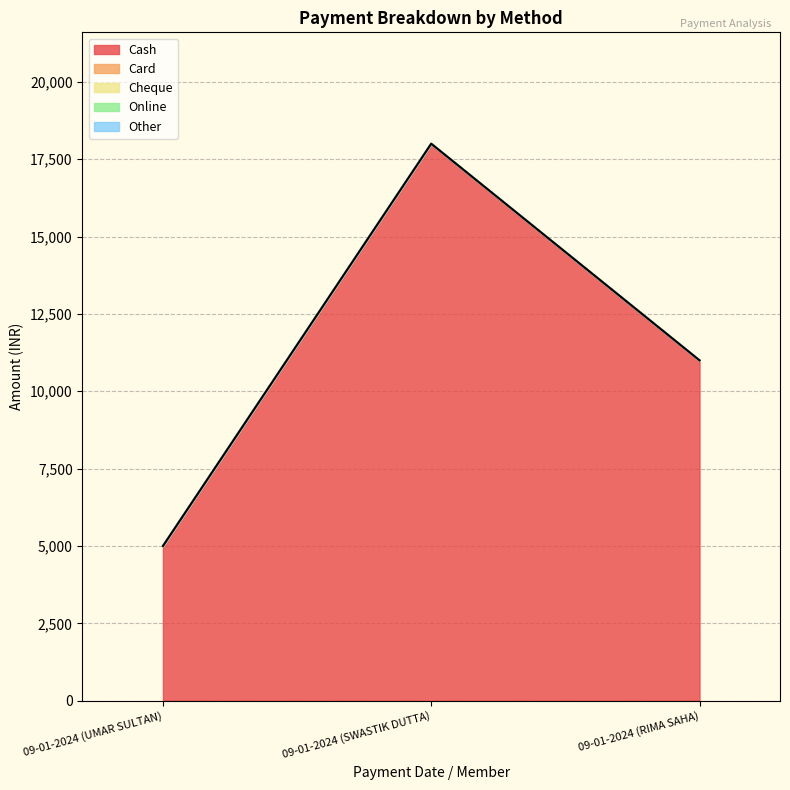

Which series has the widest spread of values?

Cash